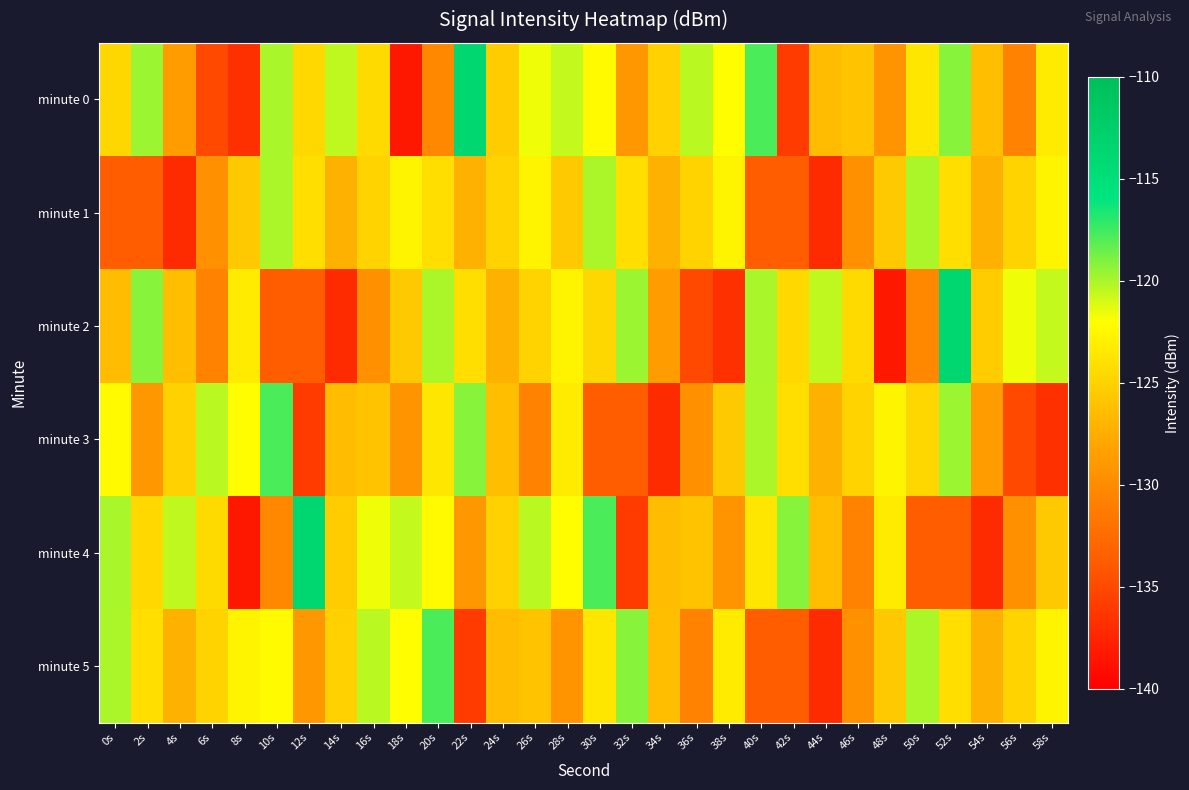

At which category does the chart reach its peak across all series?

22s